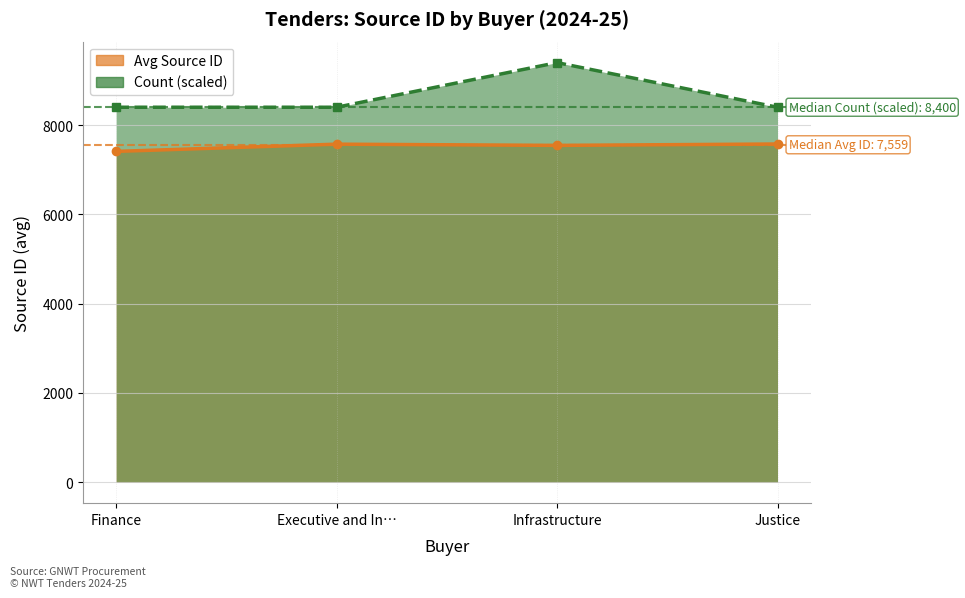

The Avg Source ID (line) series shows 2272.2 at Finance. True or false?

False